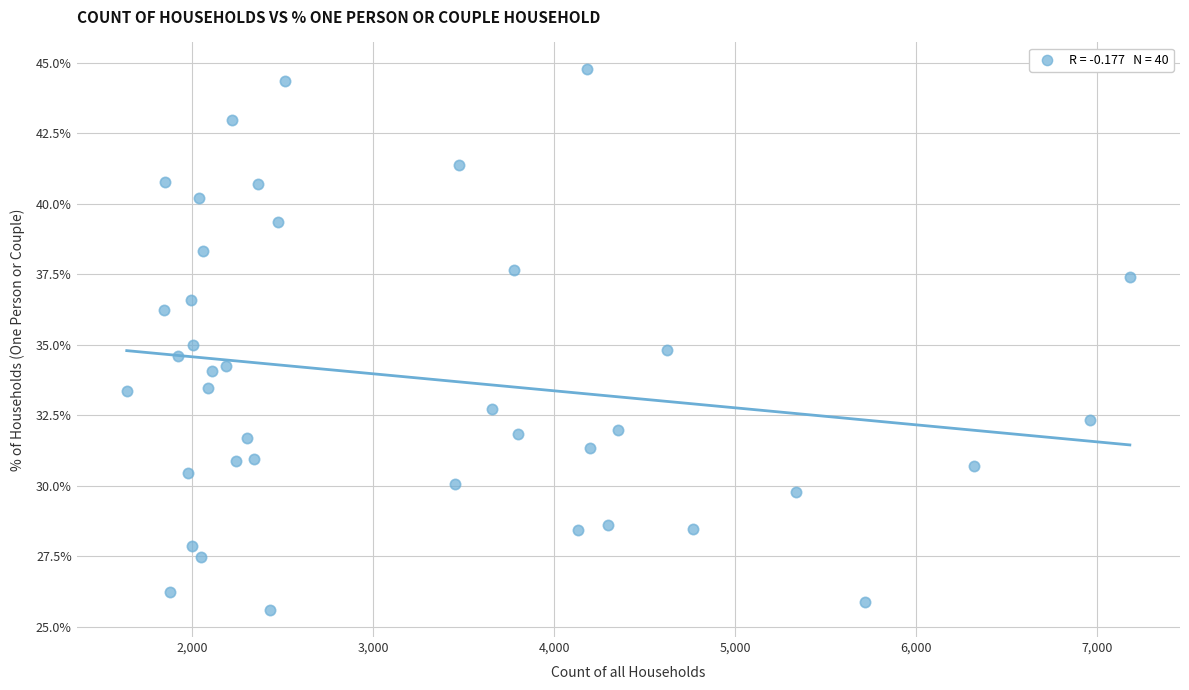

What is the range of Y values (max minus min)?

19.2